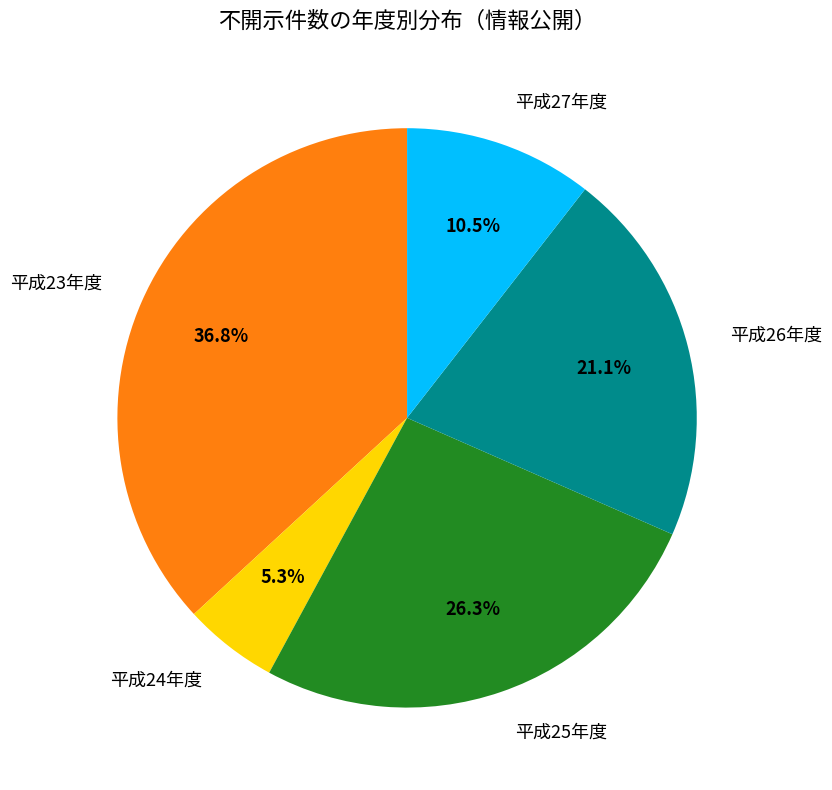

Is there a majority slice in this chart?

No